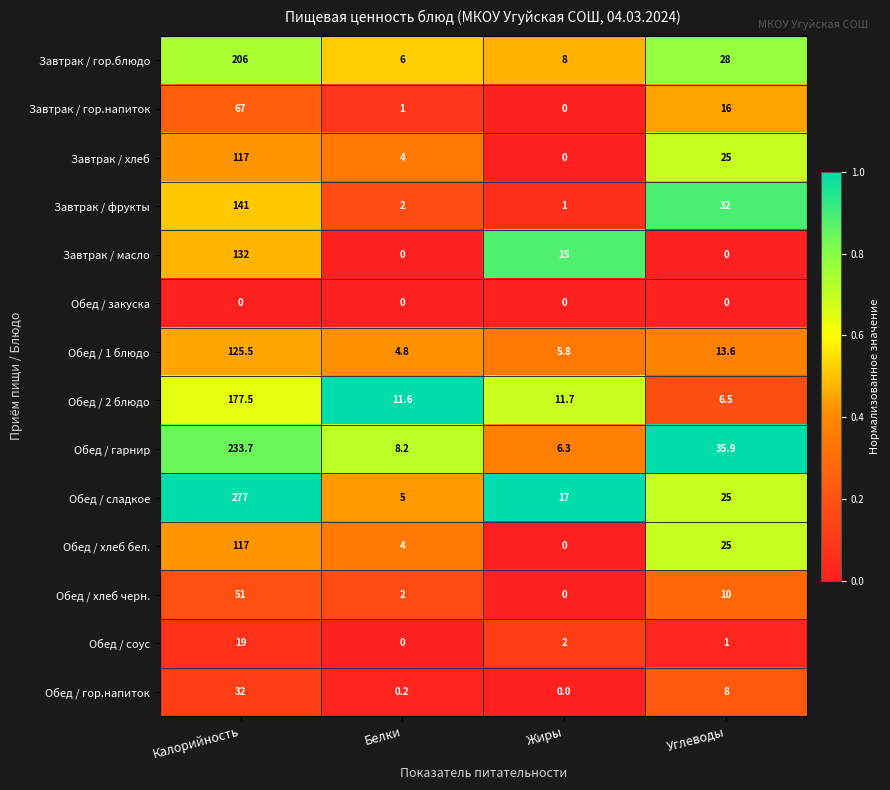

Which series changed the most between Калорийность and Белки?

Обед / сладкое